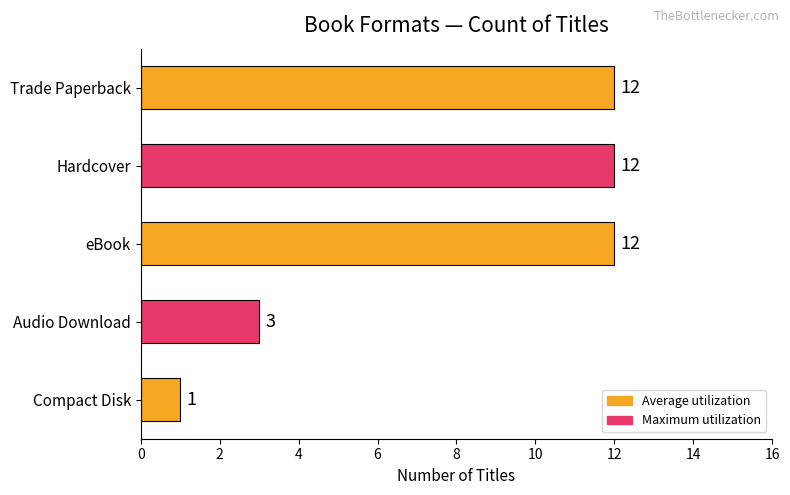

What is the ratio of the value at Trade Paperback to the value at Compact Disk?

12.0